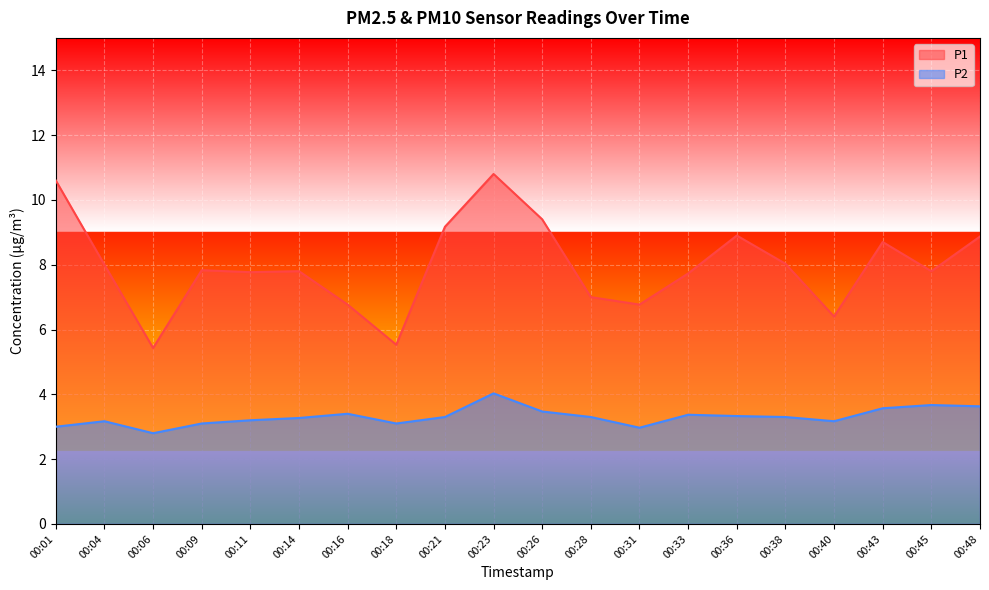

The value of P2 at 00:11 is 3.2. True or false?

True